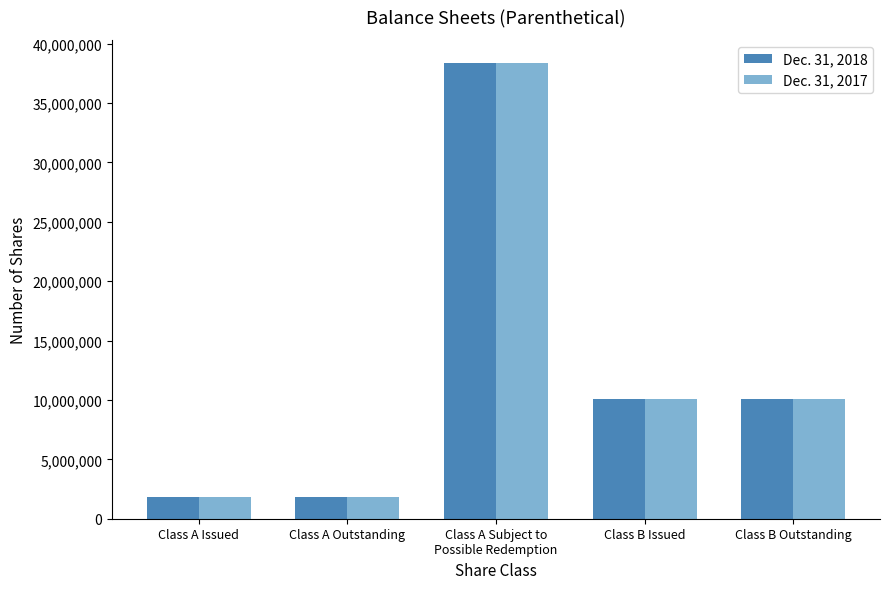

Which series has the largest range (max minus min)?

Dec. 31, 2018